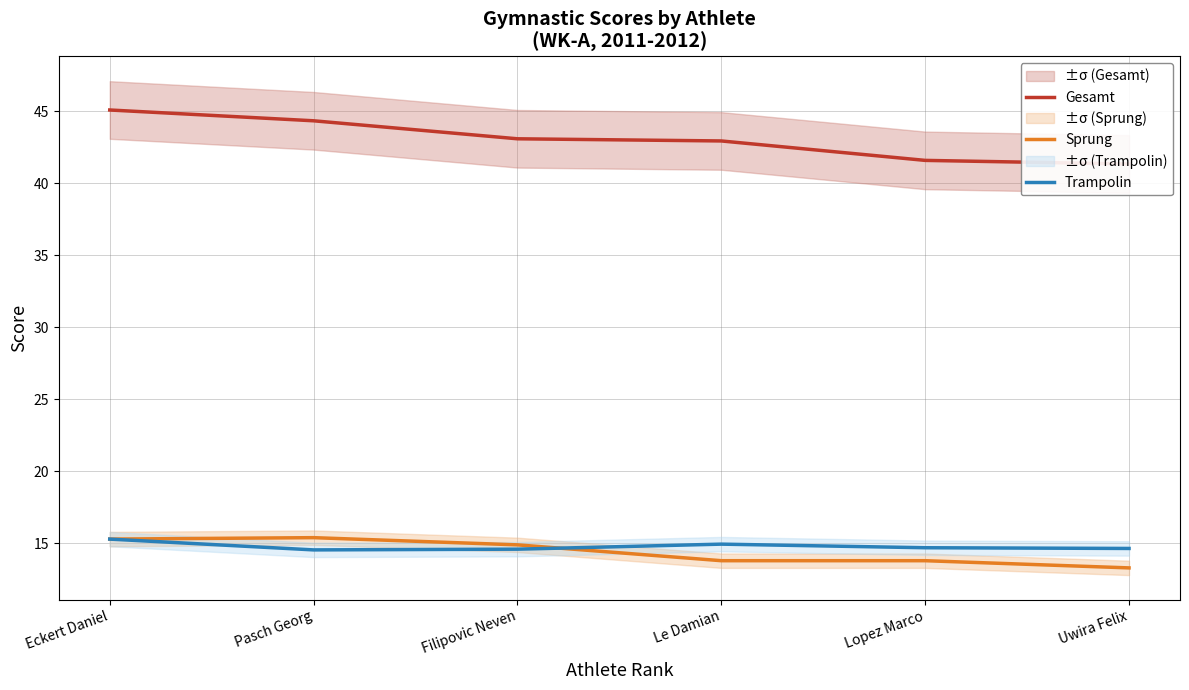

At which category is the sum across all series the highest?

Eckert Daniel